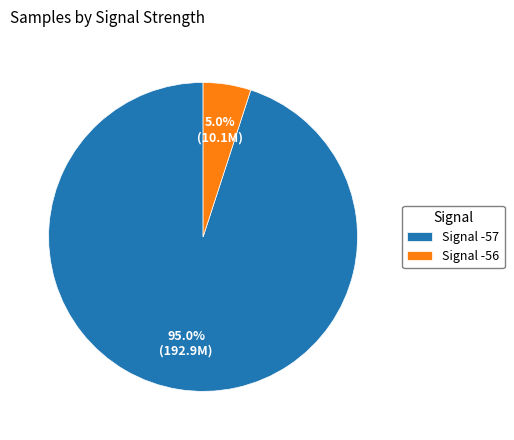

What is the smallest slice in the pie chart?

Signal -56